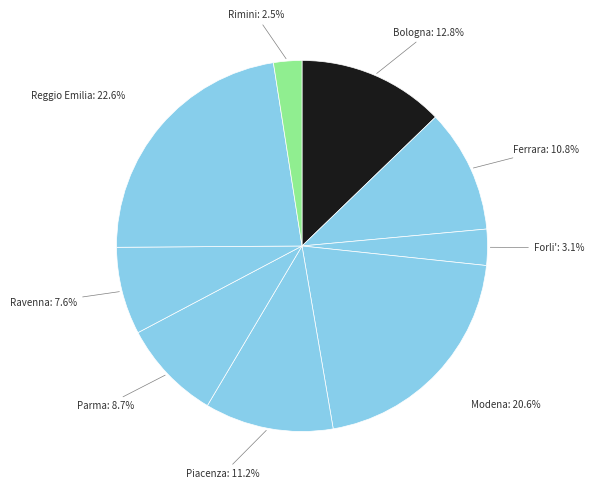

Count the number of slices in the pie.

9